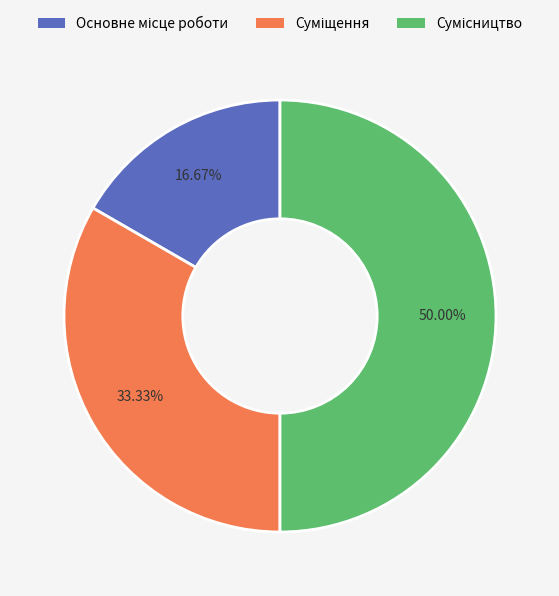

How many slices are in this pie chart?

3